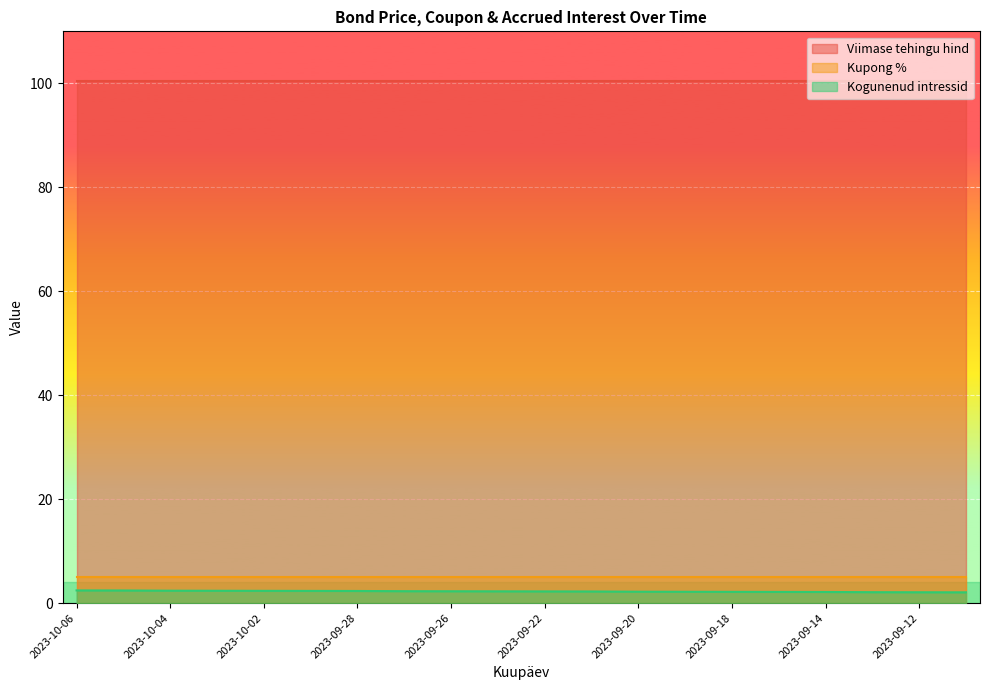

Read the Viimase tehingu hind value at 2023-09-12.

100.5